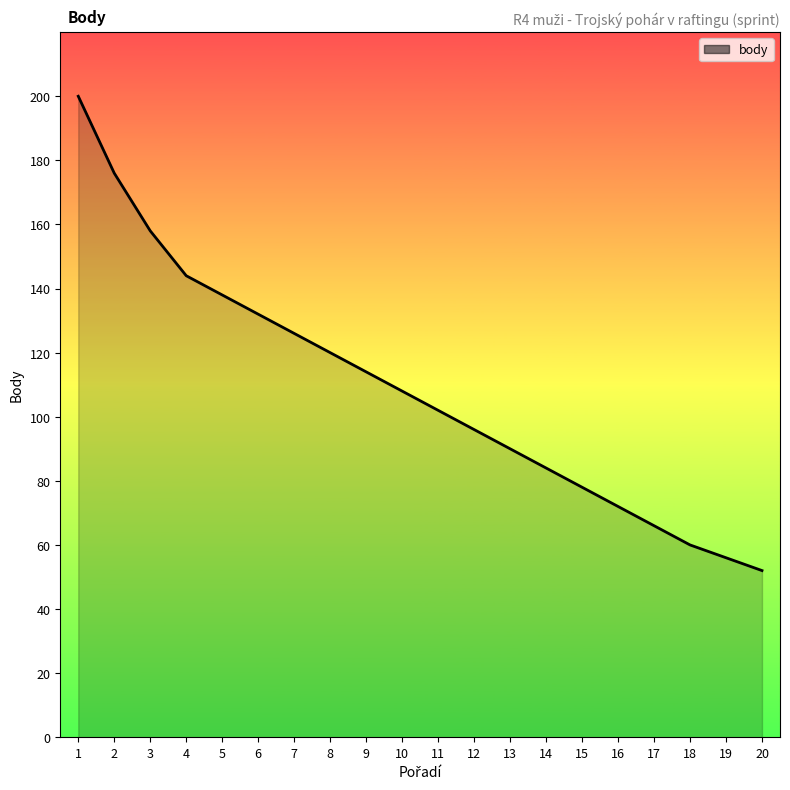

What is the difference between the maximum and minimum values?

148